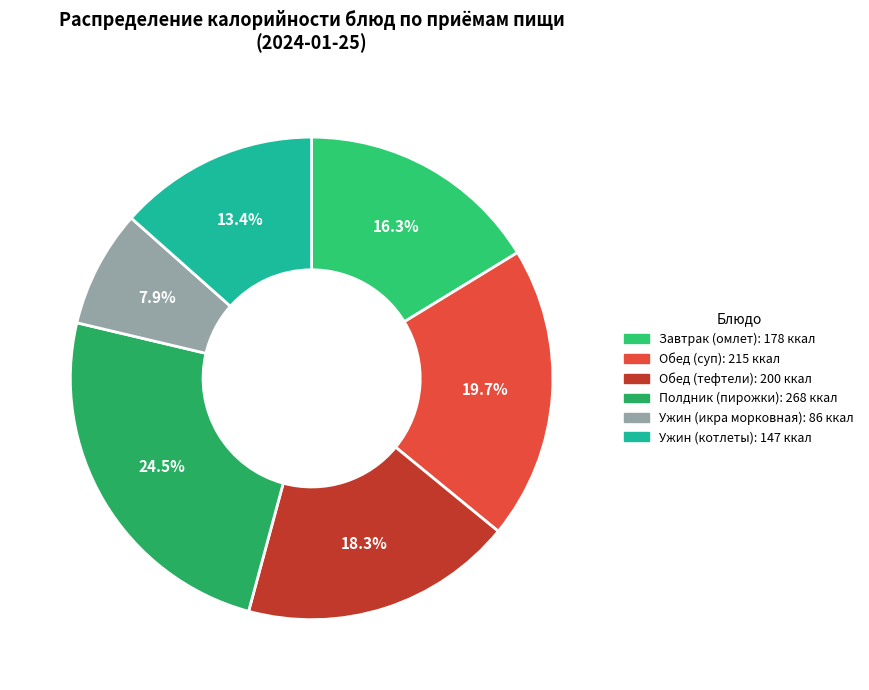

Do Ужин (котлеты) and Обед (тефтели) together represent more than half of the pie?

No